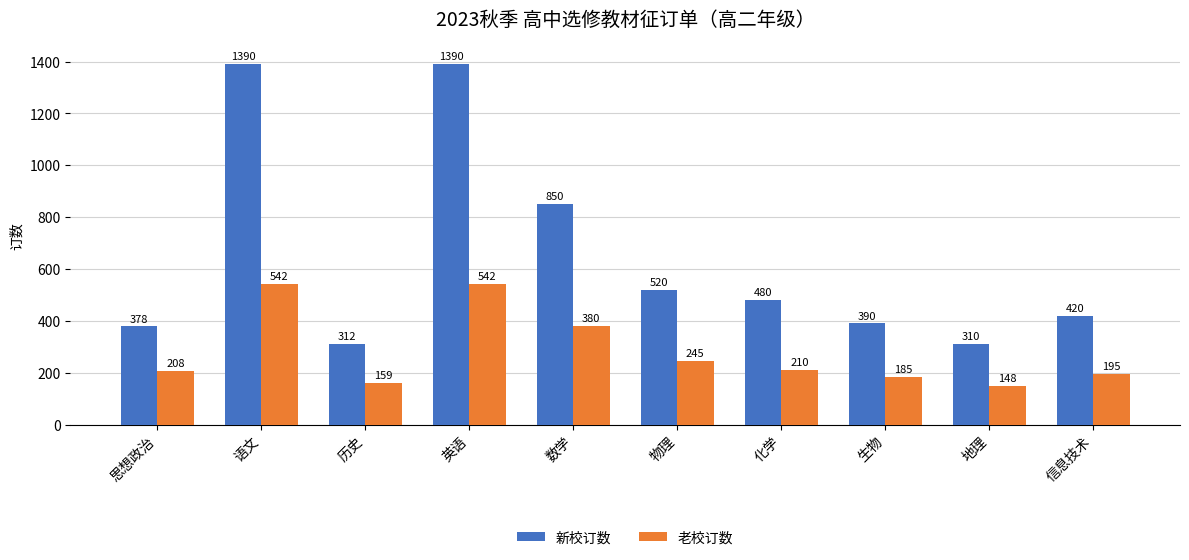

What is the difference between the highest and lowest values at 信息技术?

225